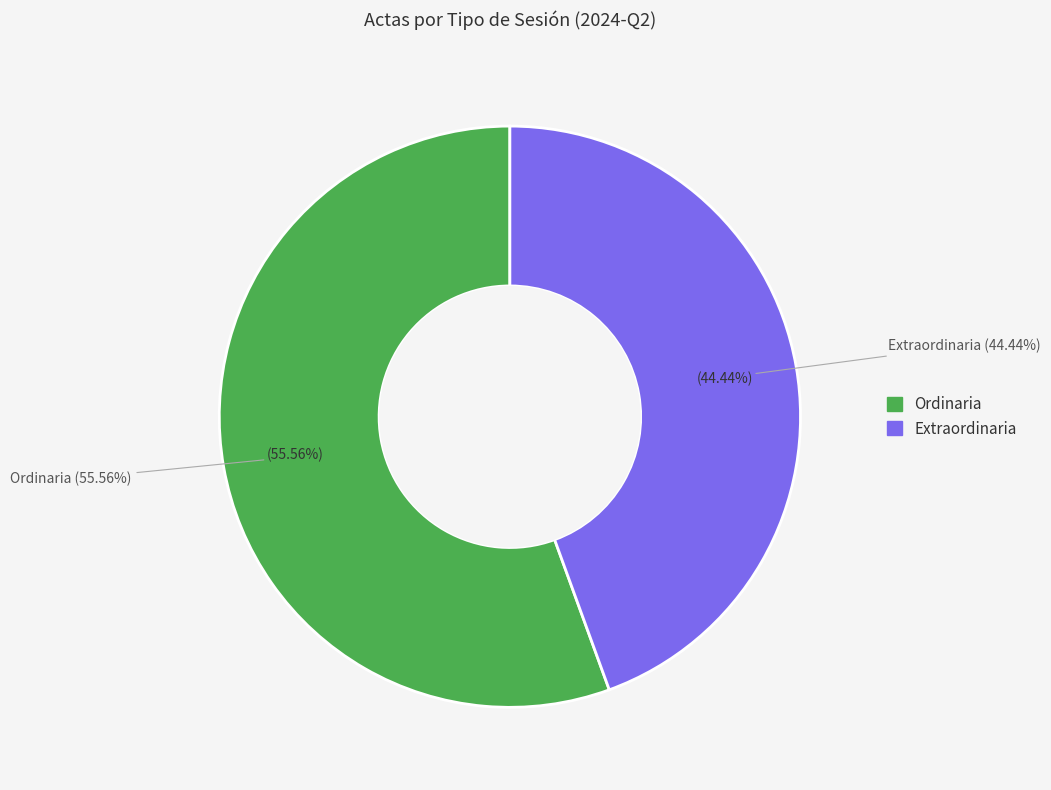

Which slice represents more than half of the pie?

Ordinaria